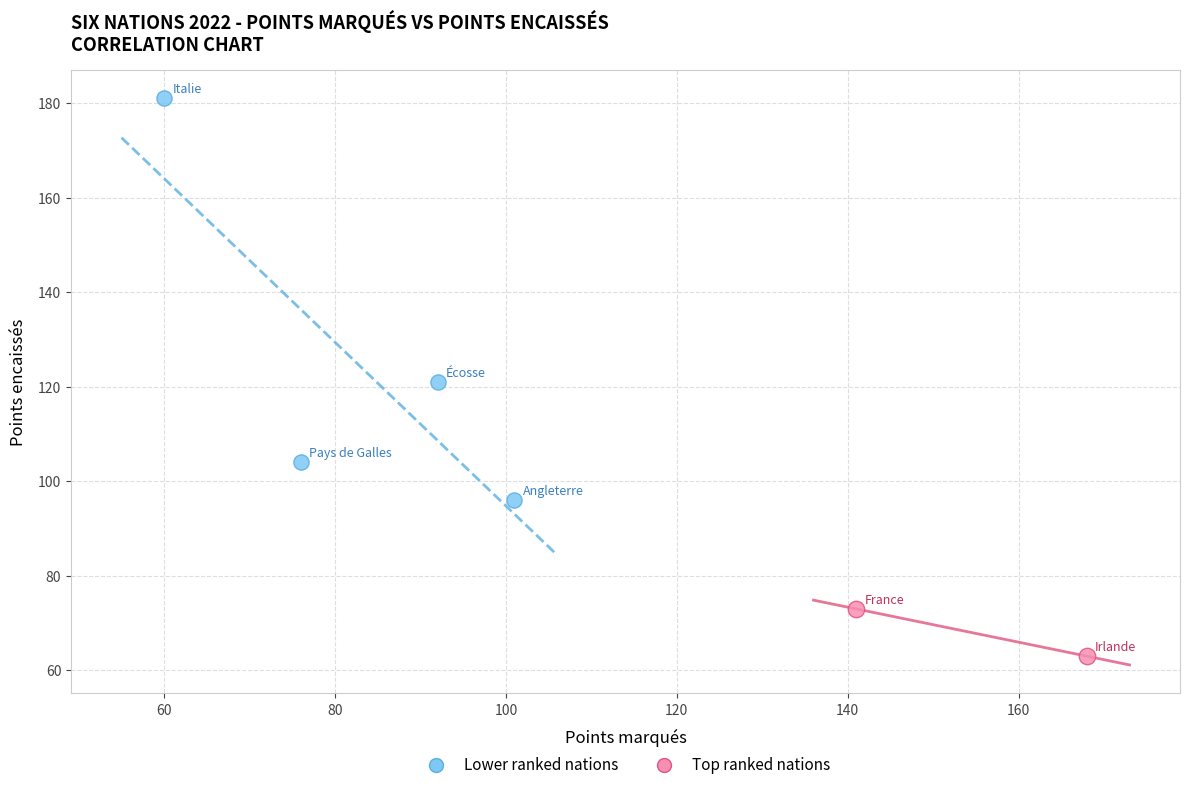

Which series contains the highest Y value?

Lower ranked nations